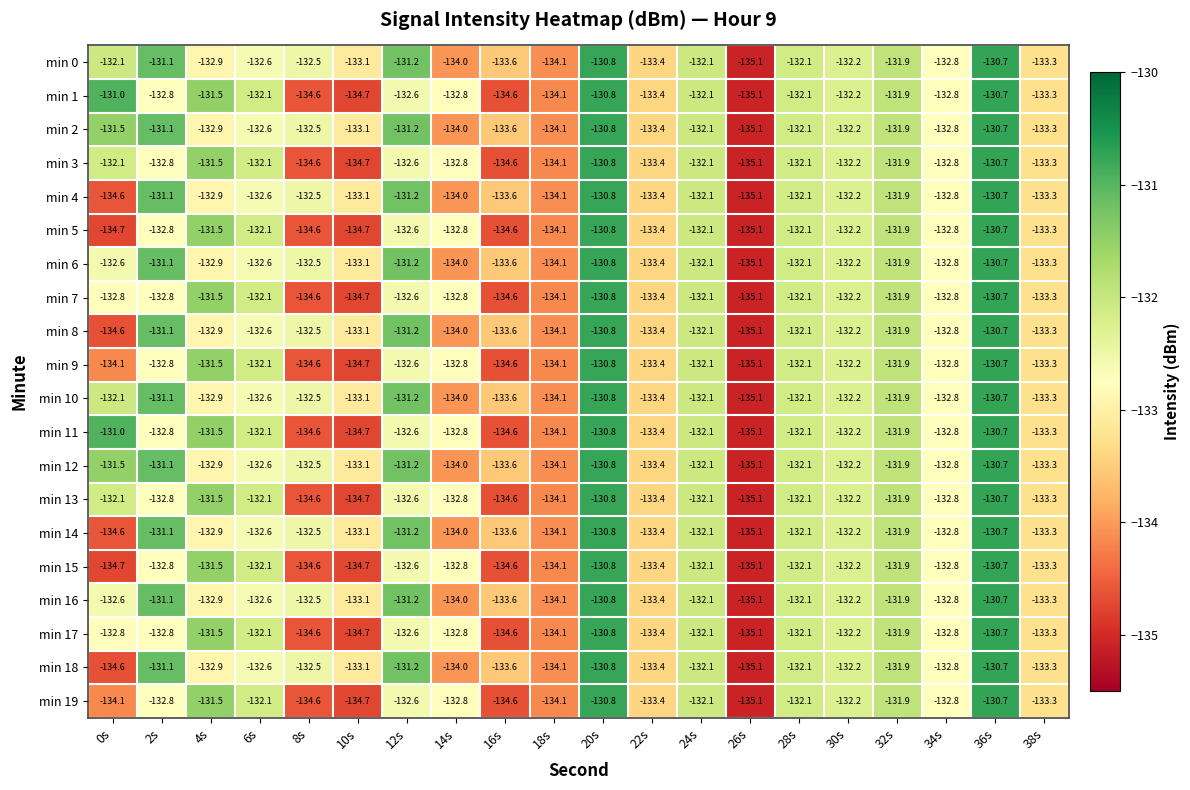

What is the difference between the maximum and minimum values in the min 14 series?

4.4